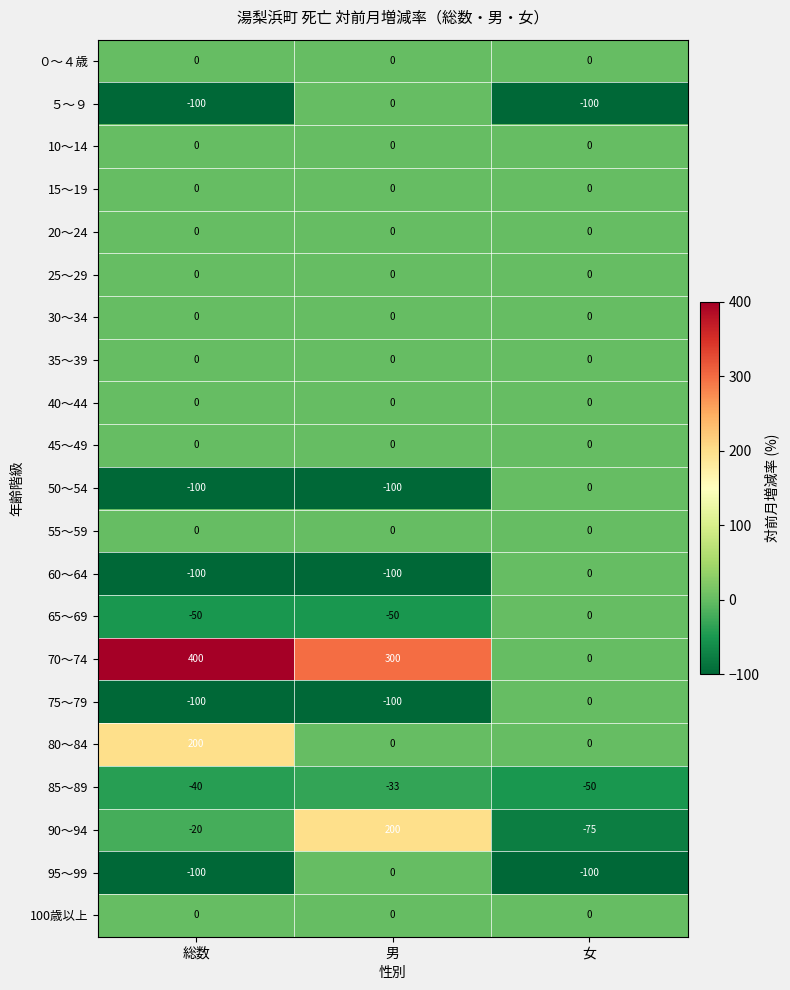

What is the difference between the 85～89 values at 総数 and 男?

7